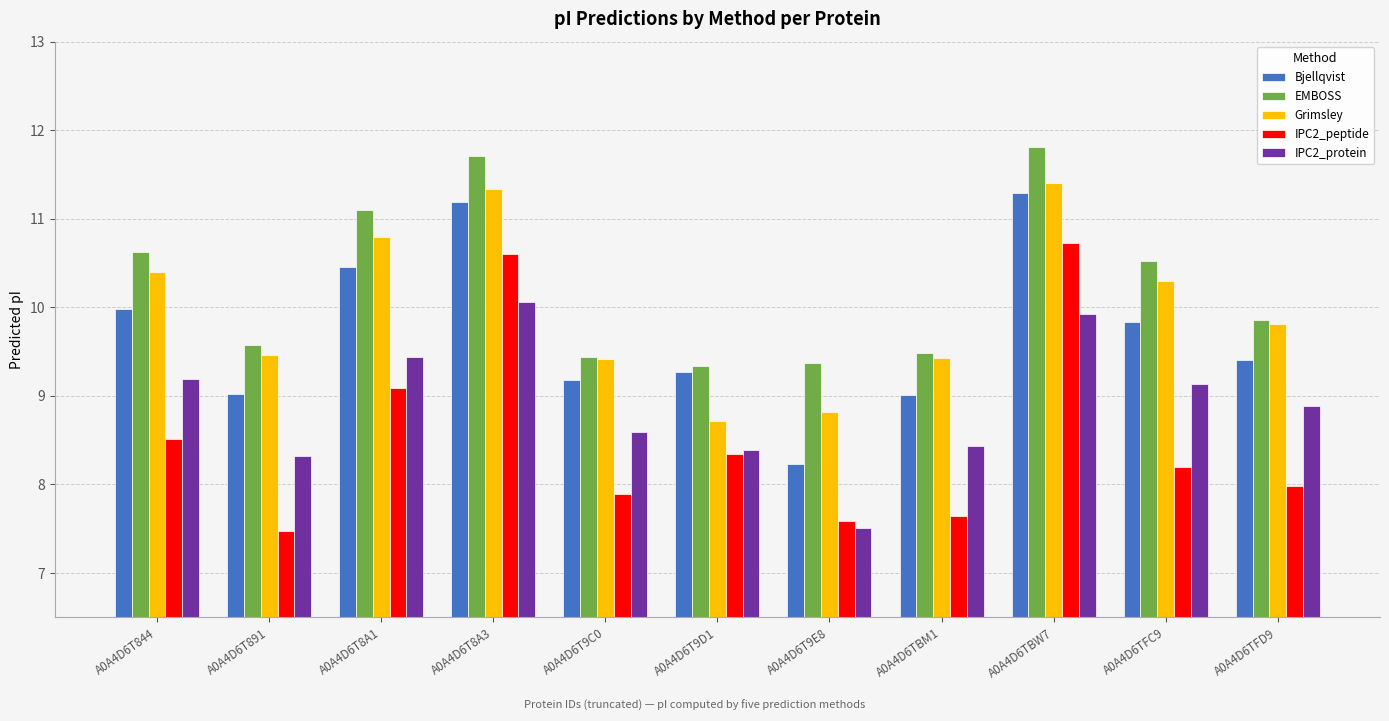

Is it true that IPC2_protein equals 8.6 at A0A4D6T9C0?

True